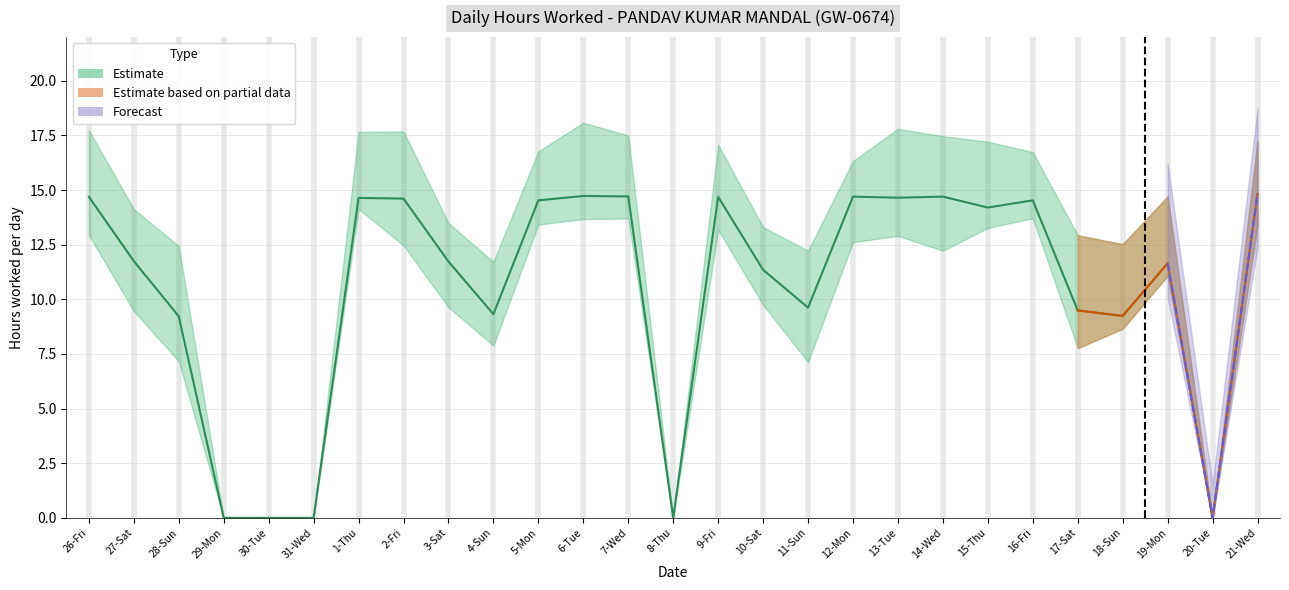

List the labels in order of value, smallest first.

29-Mon, 30-Tue, 31-Wed, 8-Thu, 20-Tue, 28-Sun, 18-Sun, 4-Sun, 17-Sat, 11-Sun, 10-Sat, 19-Mon, 3-Sat, 27-Sat, 15-Thu, 5-Mon, 16-Fri, 2-Fri, 1-Thu, 13-Tue, 26-Fri, 9-Fri, 12-Mon, 14-Wed, 7-Wed, 6-Tue, 21-Wed